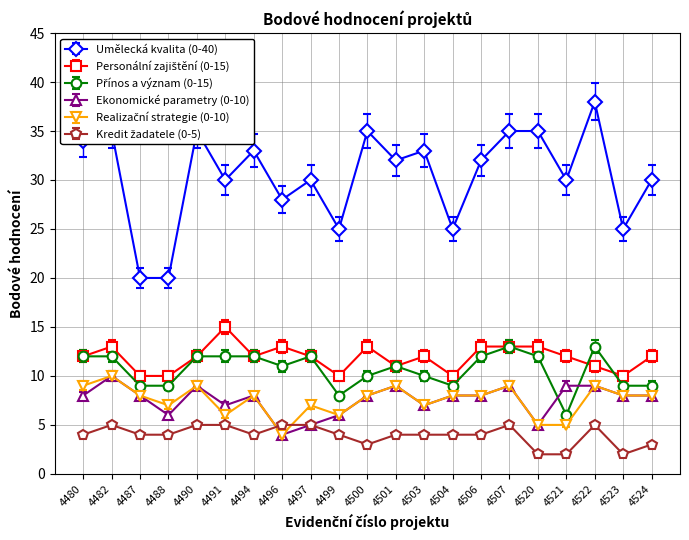

Which series has the largest total across all categories?

Umělecká kvalita (0-40)